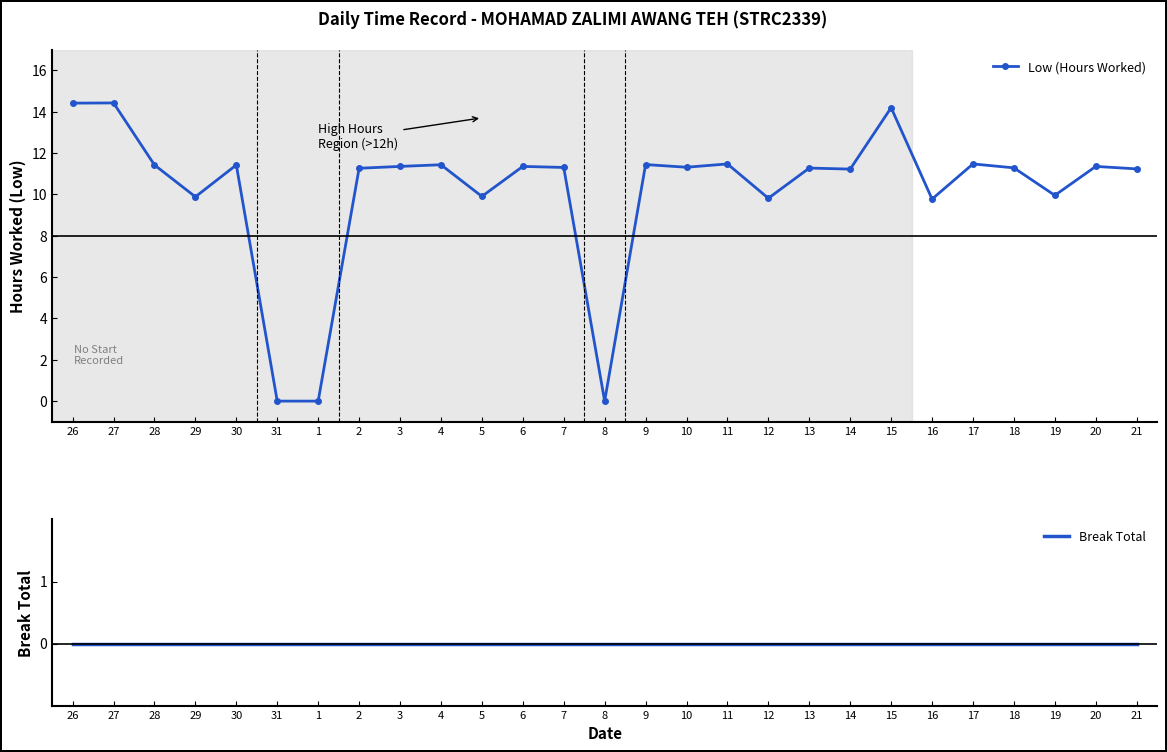

Reading right to left, extract all data points from this chart.

Low (Hours Worked): 11.2	11.3	9.9	11.3	11.5	9.8	14.2	11.2	11.3	9.8	11.5	11.3	11.4	0.0	11.3	11.3	9.9	11.4	11.3	11.3	0.0	0.0	11.4	9.9	11.4	14.4	14.4
Break Total: 0.0	0.0	0.0	0.0	0.0	0.0	0.0	0.0	0.0	0.0	0.0	0.0	0.0	0.0	0.0	0.0	0.0	0.0	0.0	0.0	0.0	0.0	0.0	0.0	0.0	0.0	0.0